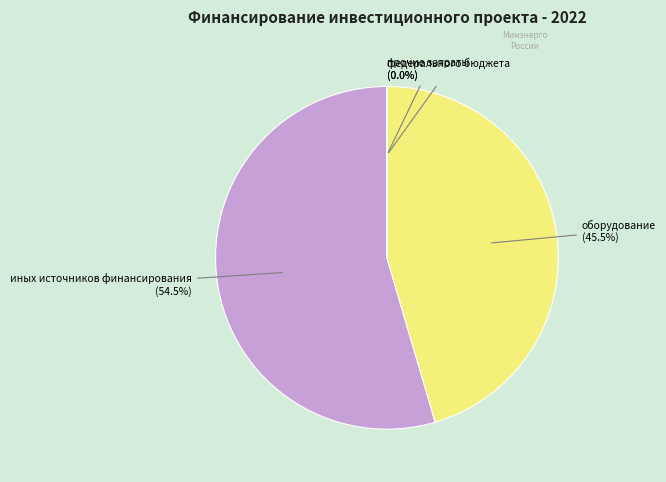

Which slice is the largest?

иных источников финансирования